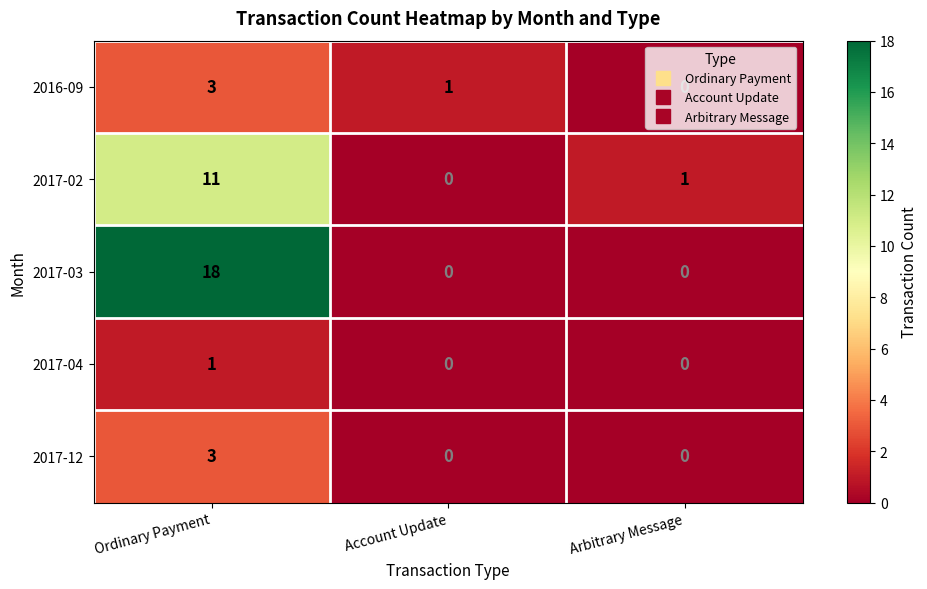

Which label corresponds to the largest value in the chart?

Ordinary Payment